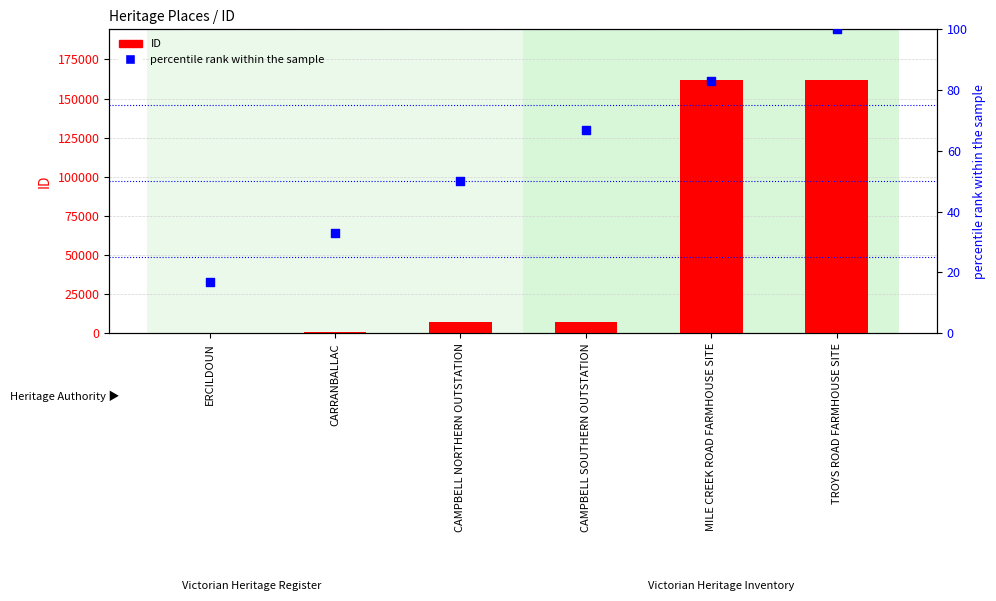

At how many categories does at least one series exceed 92988?

2